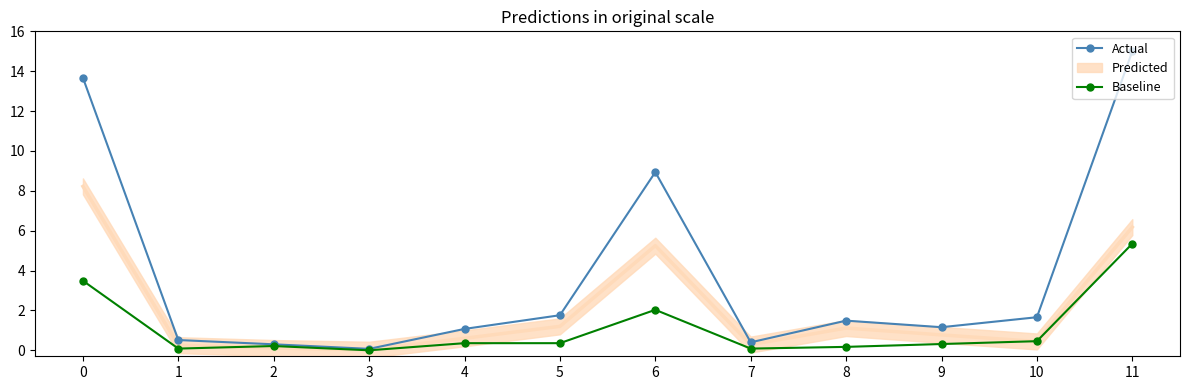

What is the greatest value displayed?

15.0